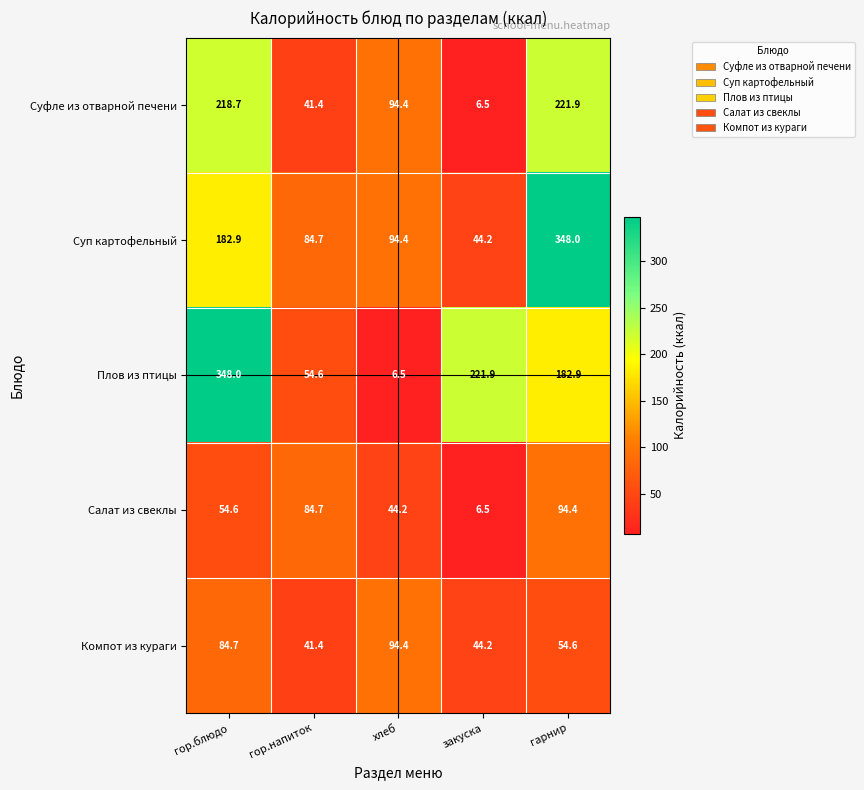

What is the difference between the highest and lowest values at гор.напиток?

43.3